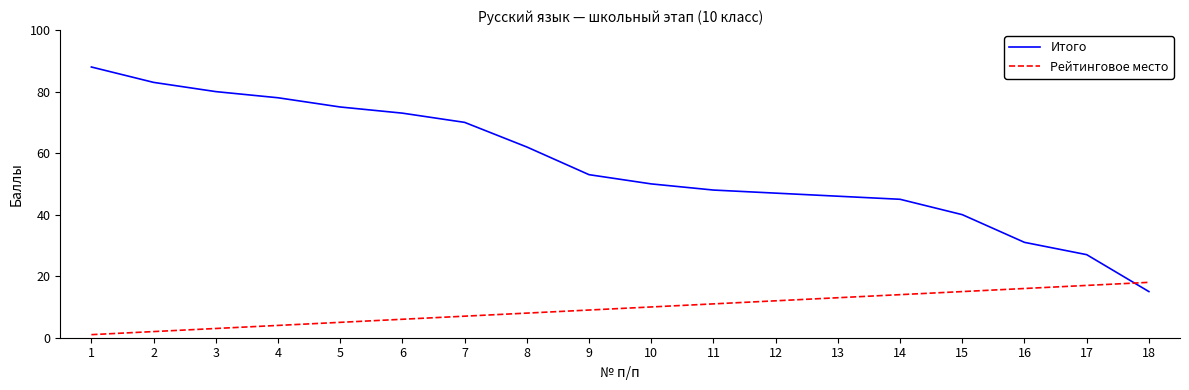

What is the total value across all series at 5?

80